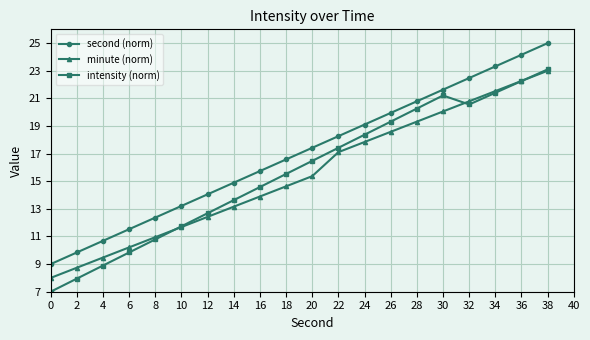

Reading left to right, list all the values displayed in this chart.

second (norm): 9.0	9.8	10.7	11.5	12.4	13.2	14.1	14.9	15.7	16.6	17.4	18.3	19.1	19.9	20.8	21.6	22.5	23.3	24.2	25.0
minute (norm): 8.0	8.7	9.5	10.2	10.9	11.7	12.4	13.2	13.9	14.6	15.4	17.1	17.8	18.6	19.3	20.1	20.8	21.5	22.3	23.0
intensity (norm): 7.0	7.9	8.9	9.8	10.8	11.7	12.7	13.6	14.6	15.5	16.5	17.4	18.4	19.3	20.3	21.2	20.6	21.4	22.3	23.1